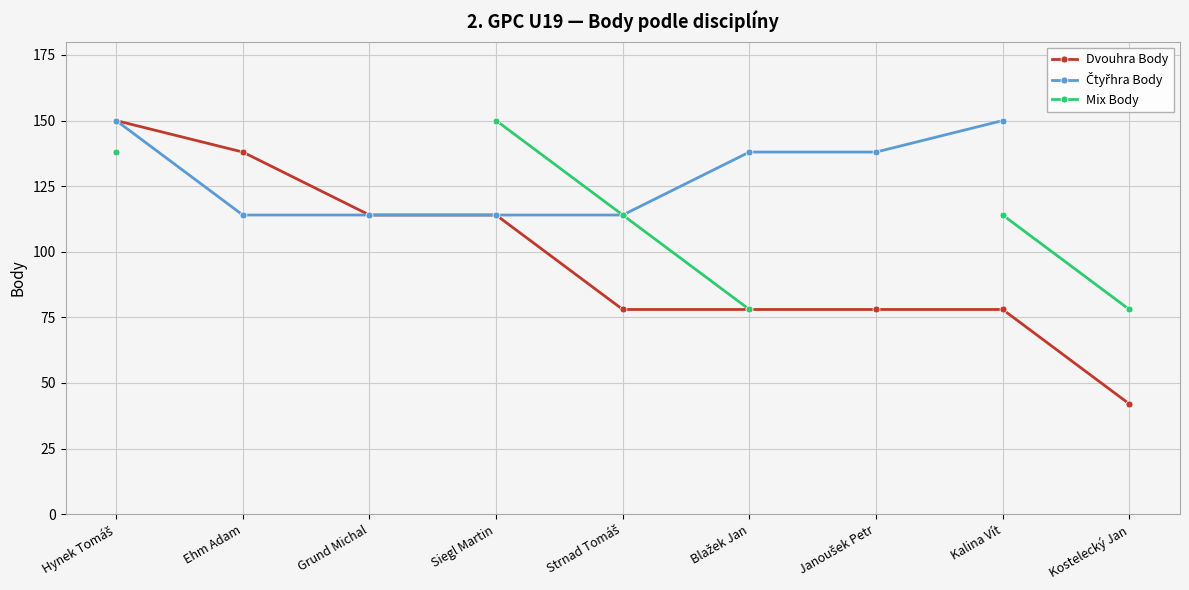

Is it true that Dvouhra Body equals 78.0 at Strnad Tomáš?

True